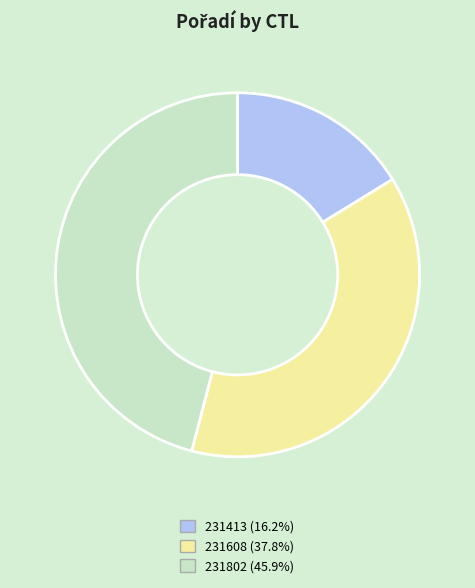

Is it true that 231608 is 38% of the pie?

True